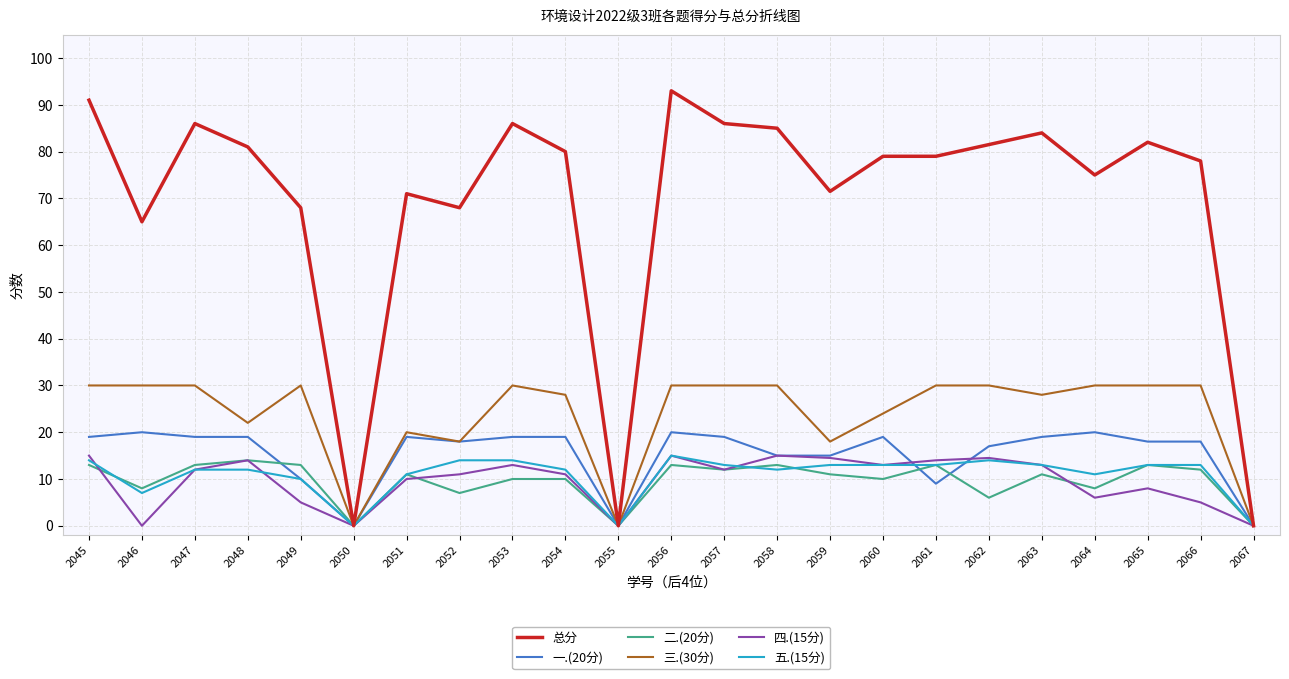

True or false: 总分 has more than 0 points higher than both neighbors.

True